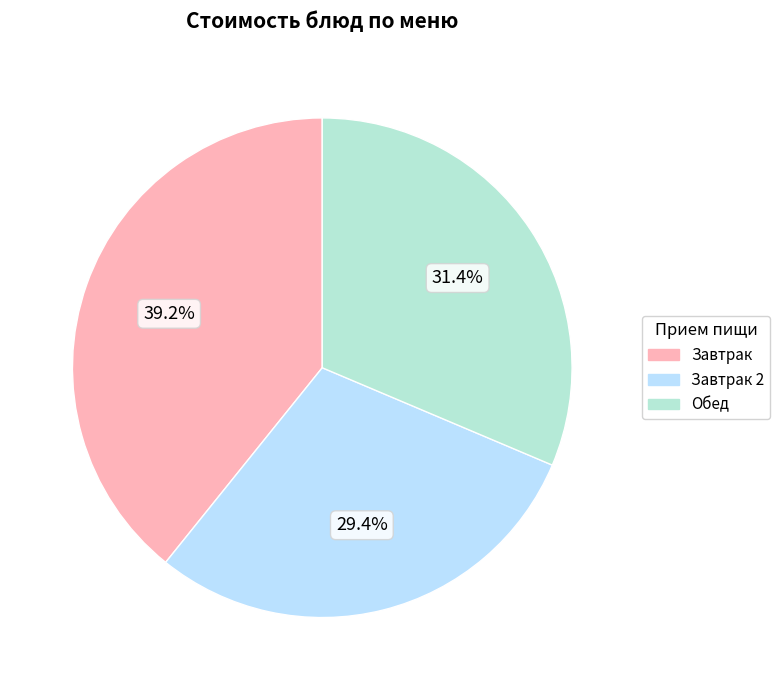

Is there any slice that represents more than half of the pie?

No